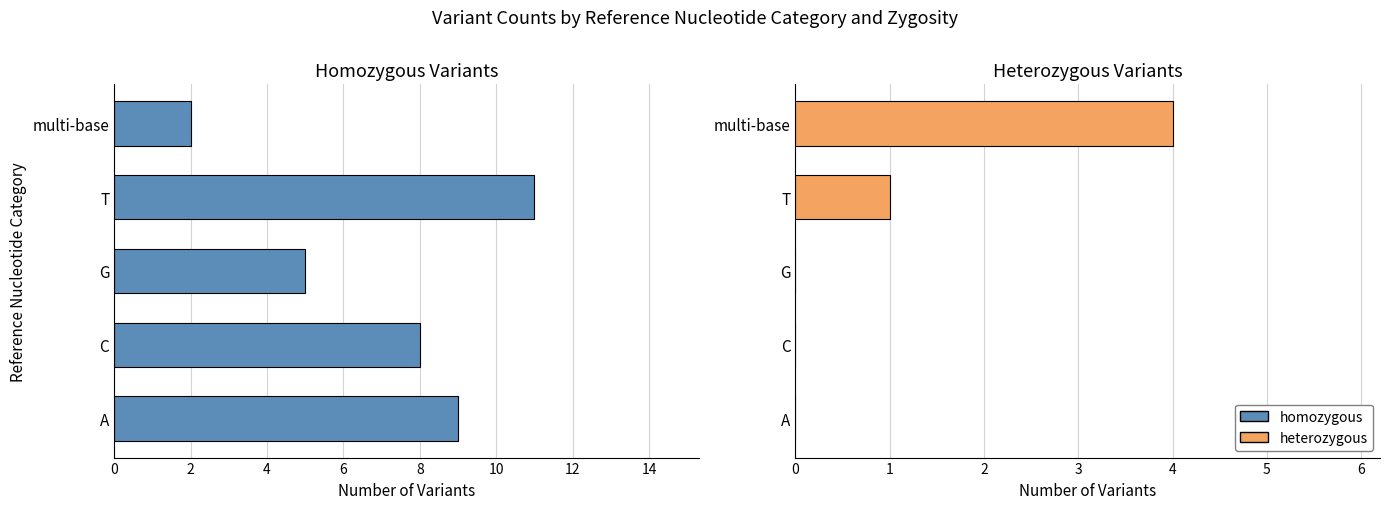

What is the difference between the second highest and minimum values in the homozygous series?

7